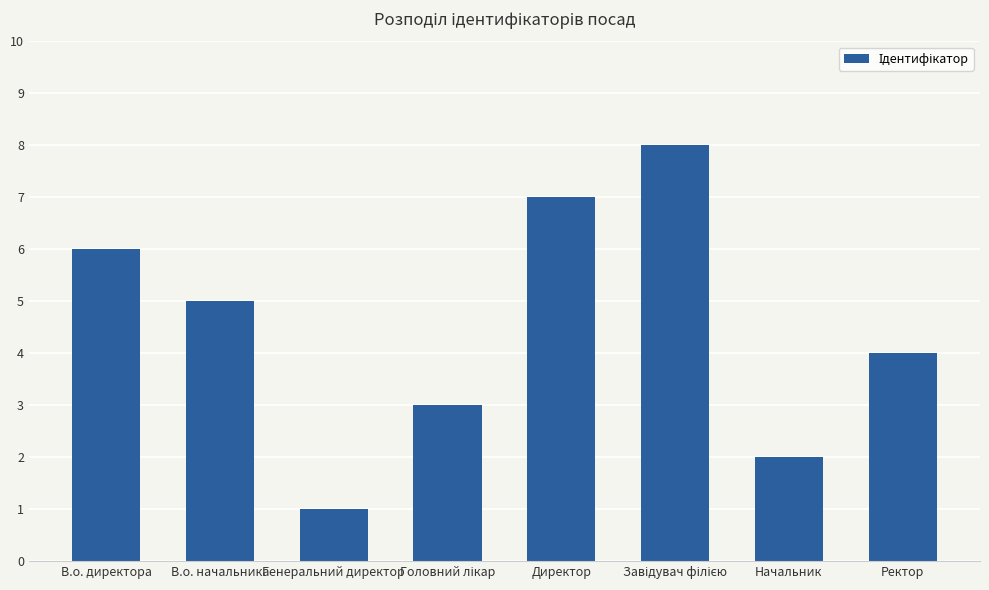

What is the sum of all values?

36